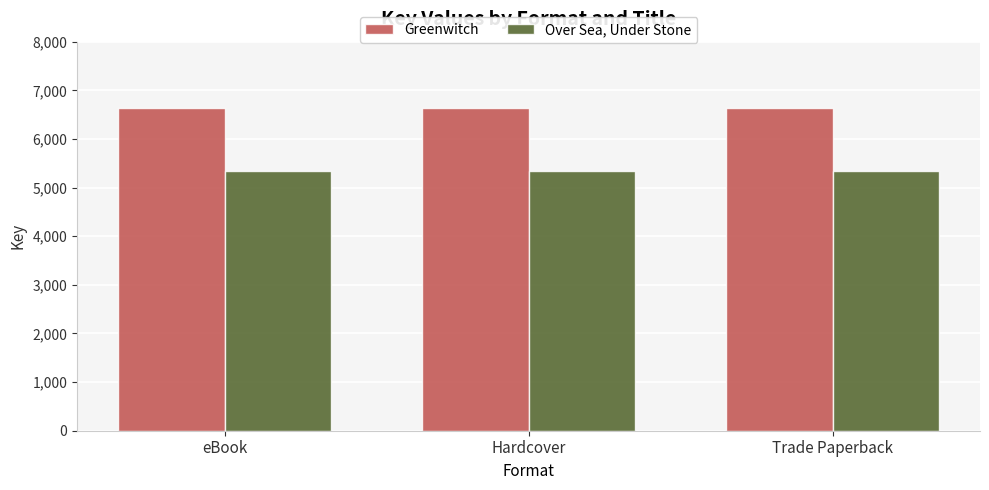

True or false: Greenwitch has a value of 9744 at Trade Paperback.

False